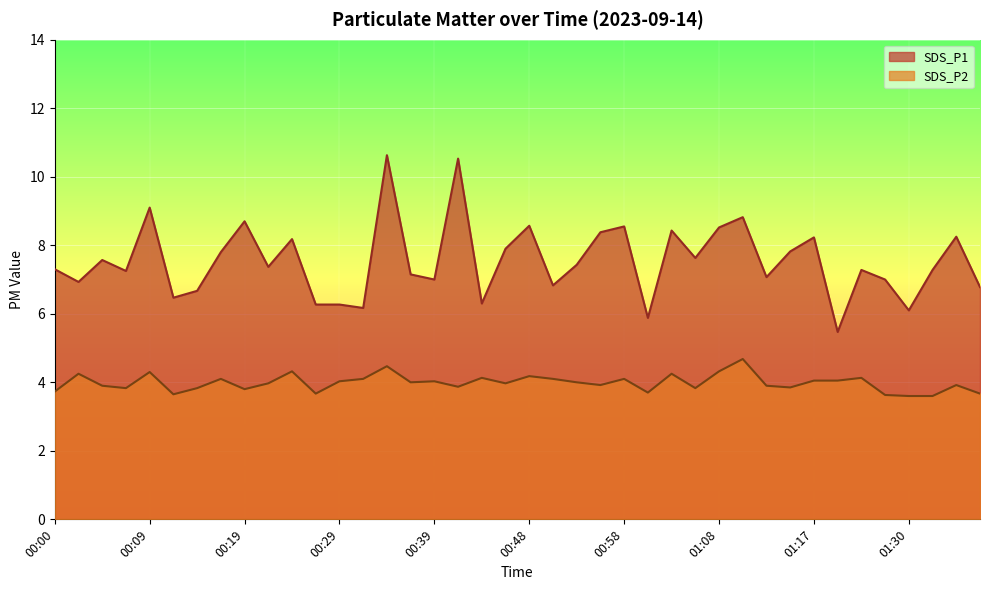

List the labels in order of SDS_P2 value, largest first.

01:10, 00:34, 00:24, 01:08, 00:09, 00:02, 01:03, 00:48, 00:43, 01:23, 00:17, 00:31, 00:51, 00:58, 01:17, 01:20, 00:29, 00:39, 00:36, 00:53, 00:22, 00:46, 00:55, 01:36, 00:05, 01:12, 00:41, 01:15, 00:07, 00:14, 01:05, 00:19, 00:00, 01:00, 00:26, 01:38, 00:12, 01:28, 01:30, 01:33